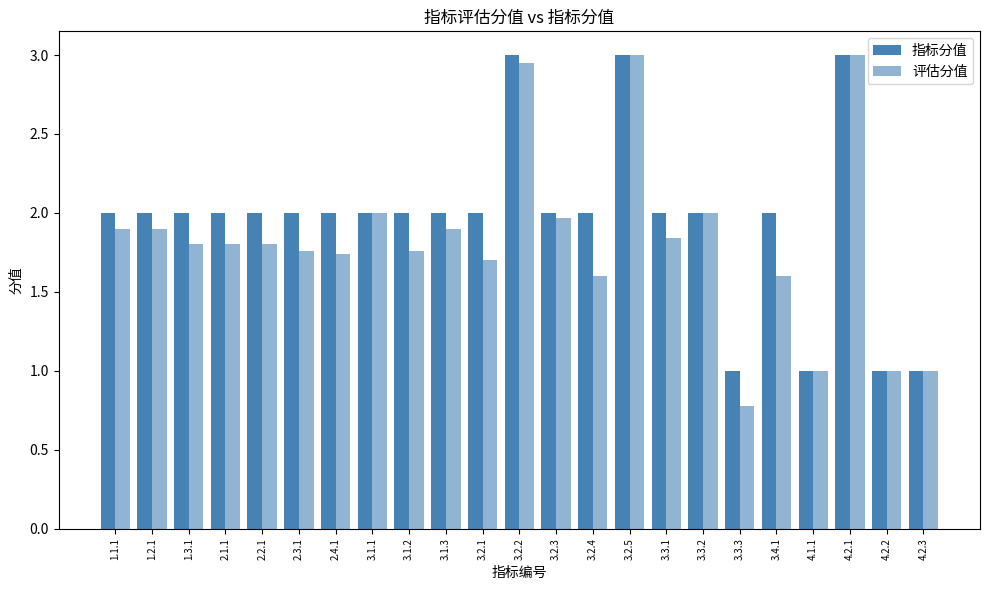

The value of 评估分值 at 3.1.1 is 3.6. True or false?

False